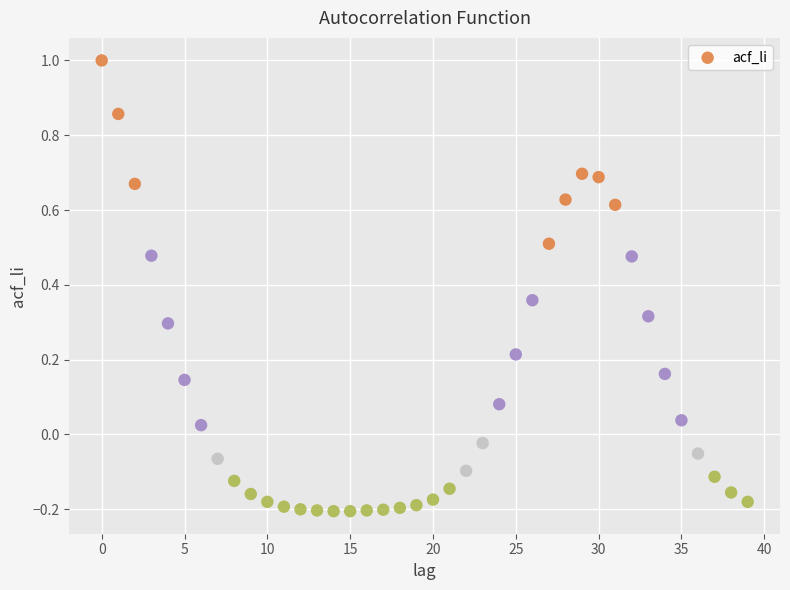

What is the range of Y values (max minus min)?

1.2